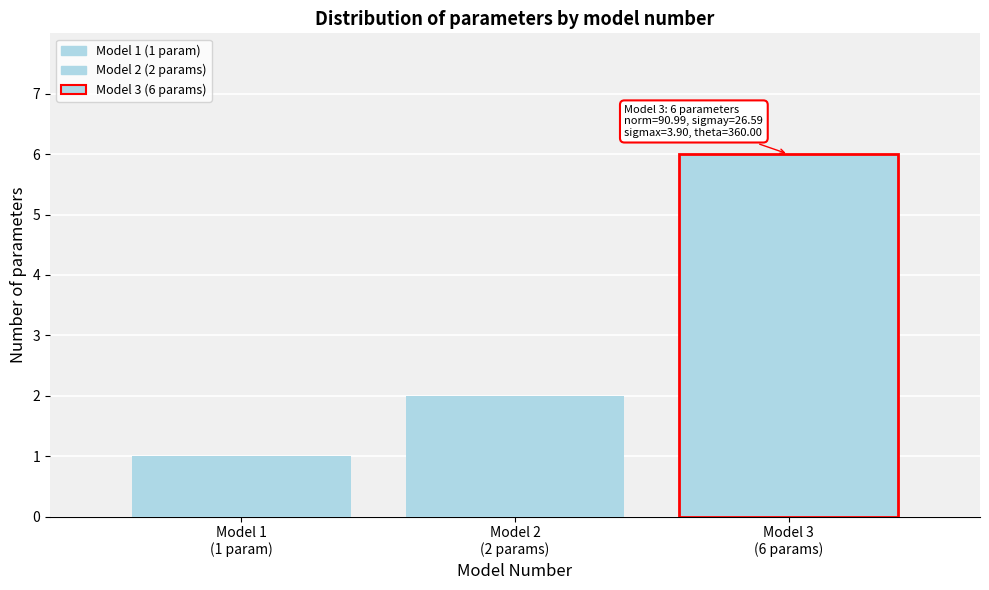

Reading right to left, what are all the values shown in this chart?

6	2	1